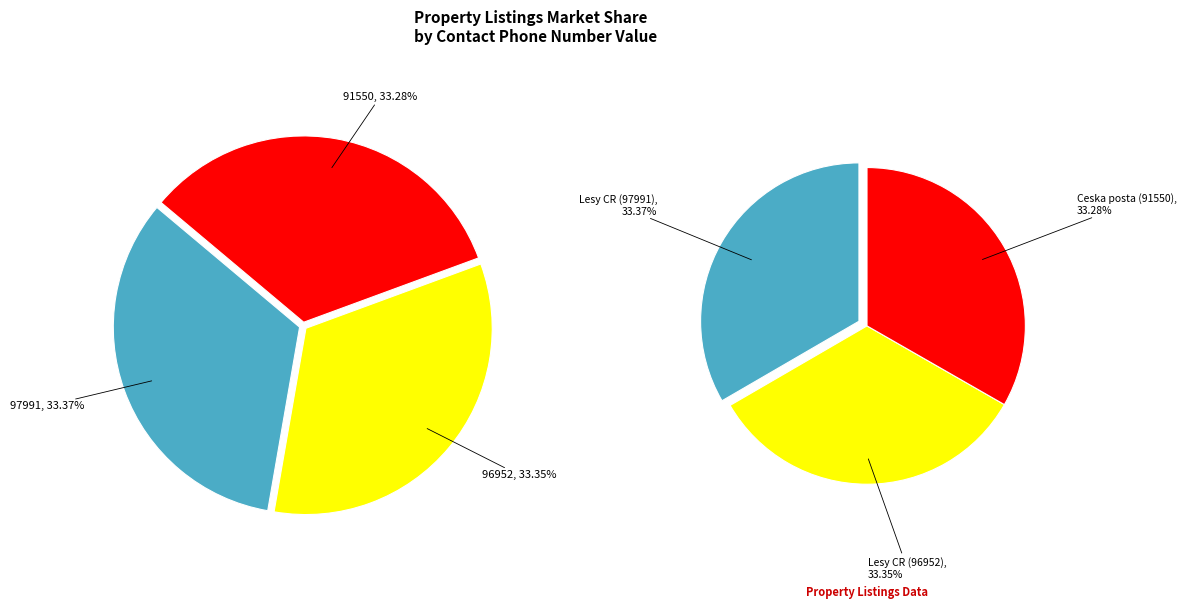

What is the ratio of the value at 97991 to the value at 96952?

1.0